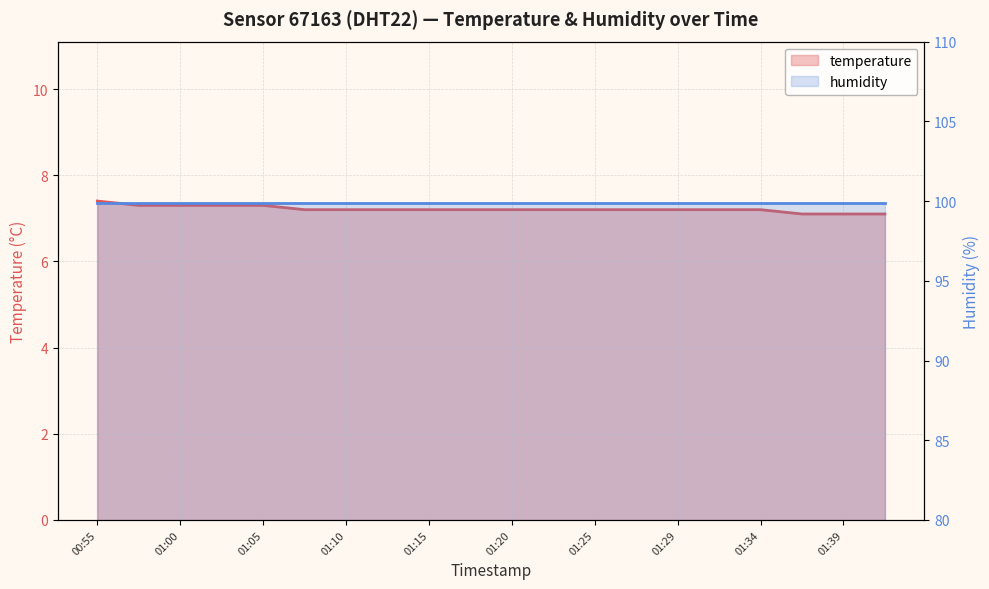

What is the minimum value shown in the chart?

7.1